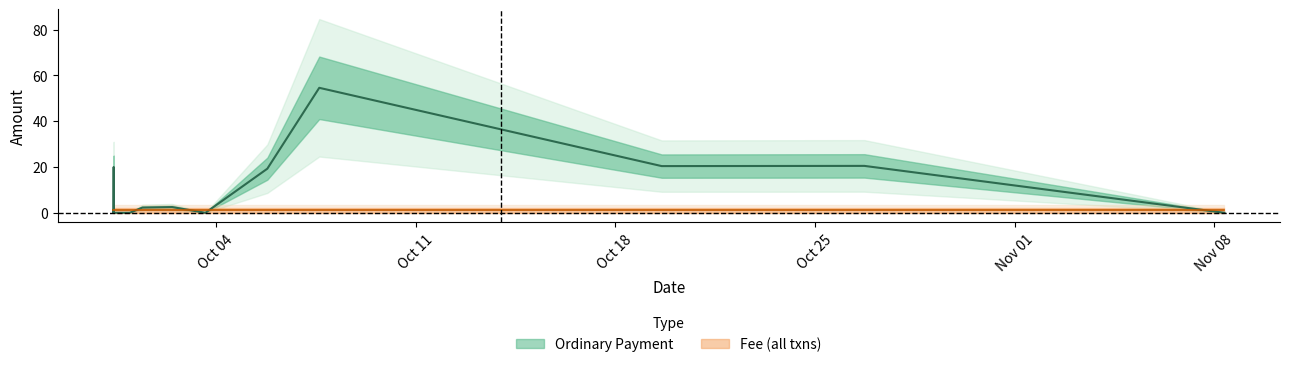

Reading right to left, what are all the values shown in this chart?

0.0	20.5	20.4	54.6	19.3	0.0	2.5	2.3	0.0	0.0	0.0	20.0	0.0	1.0